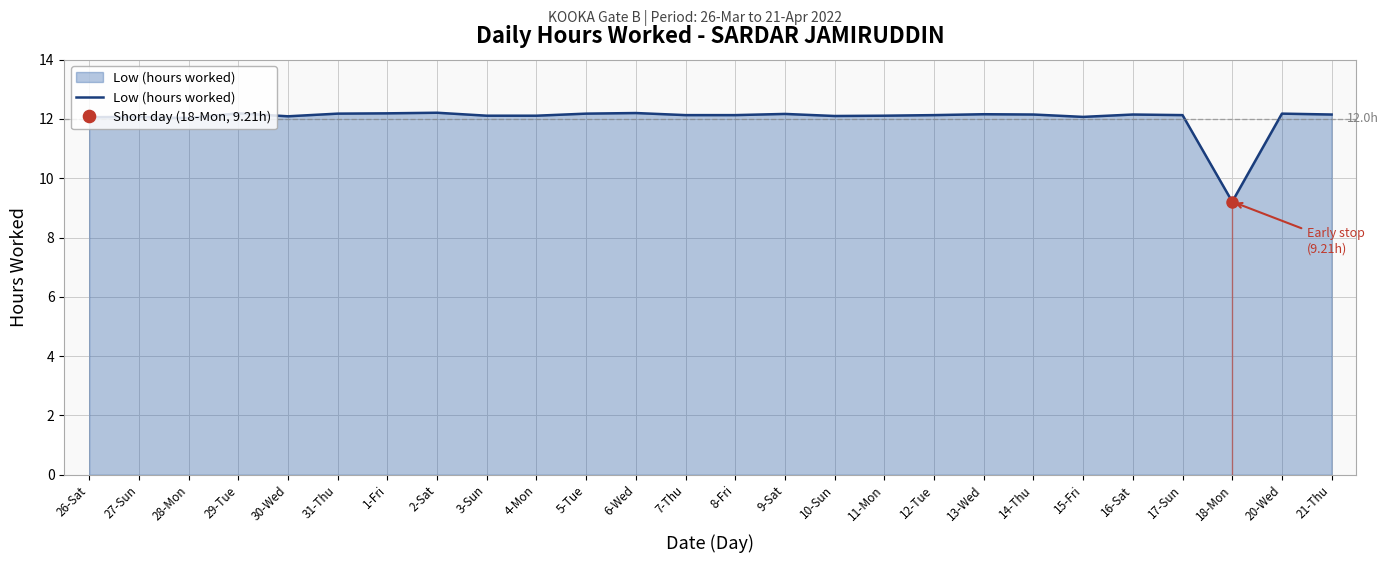

What is the minimum value shown in the chart?

9.2